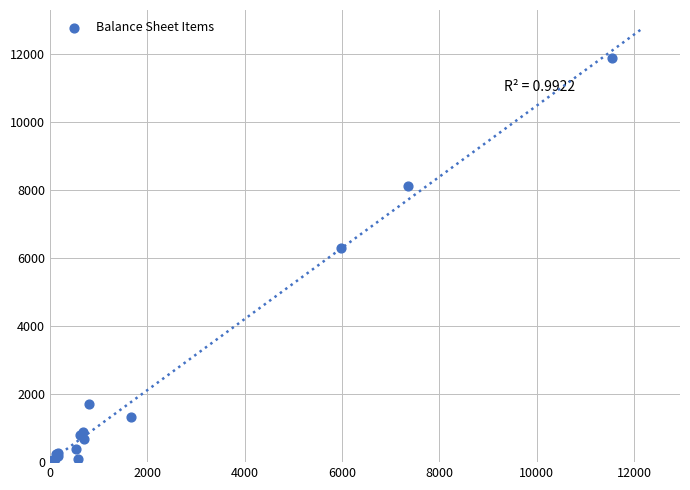

What Y value in the scatter plot is closest to 5939?

6308.0